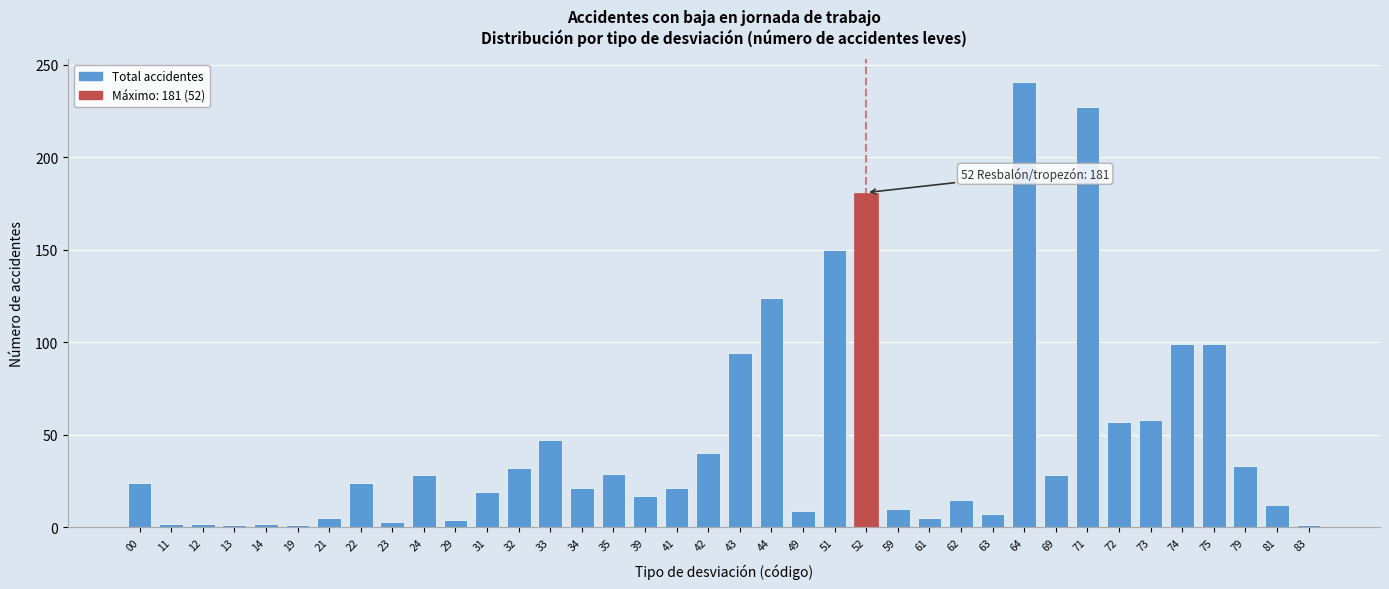

What is the greatest value displayed?

241